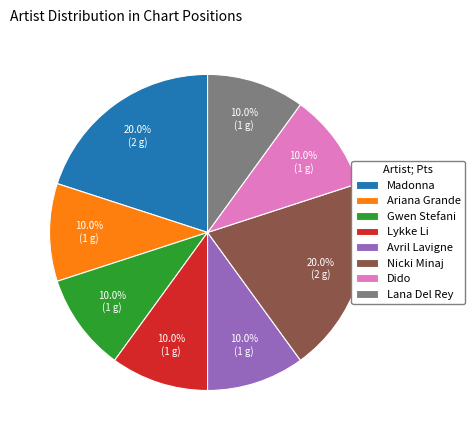

Count the number of slices in the pie.

8